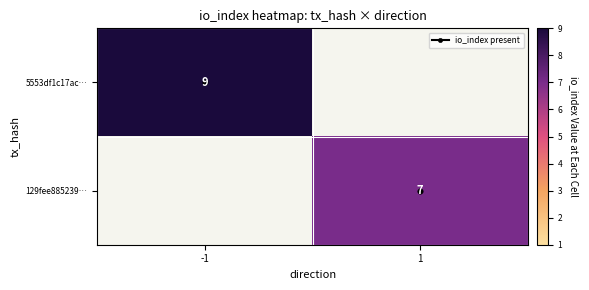

List the labels in order of 129fee885239… value, smallest first.

-1, 1